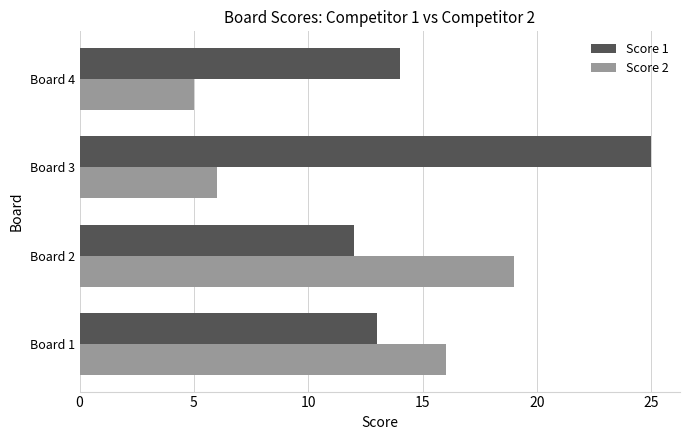

Rank the series by their average value, from highest to lowest.

Score 1, Score 2